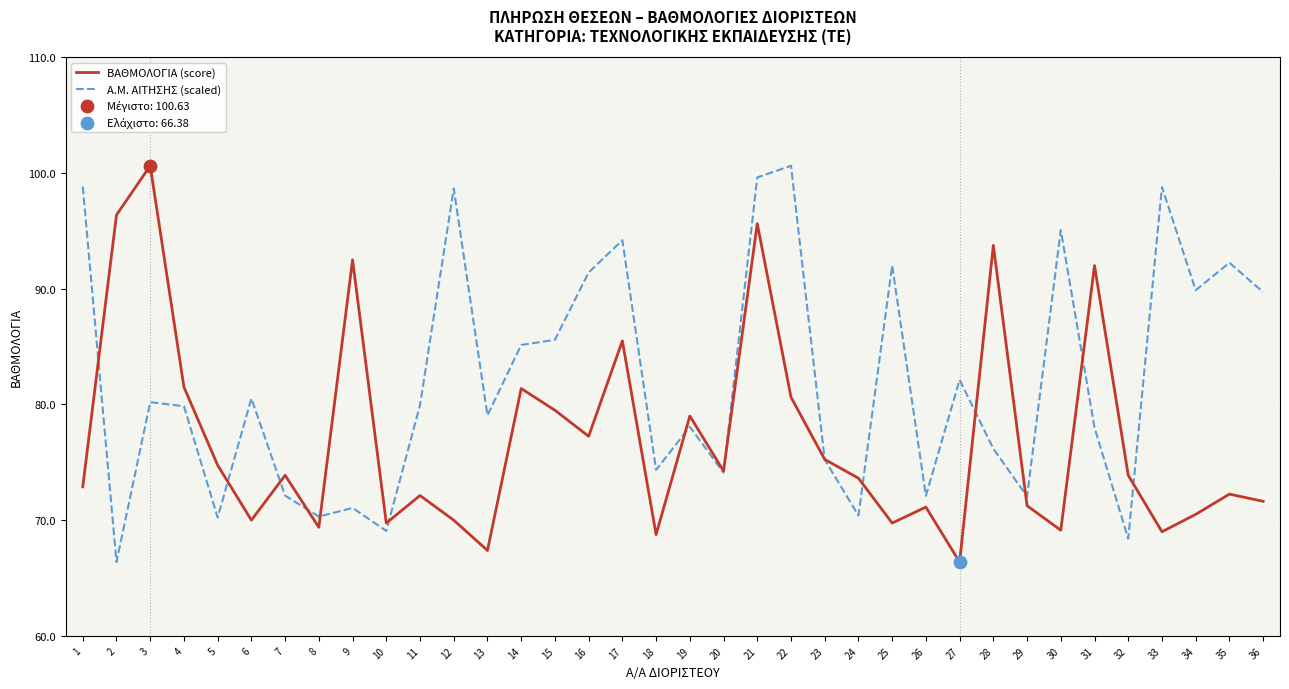

What is the difference between the highest and lowest values at 5?

4.5